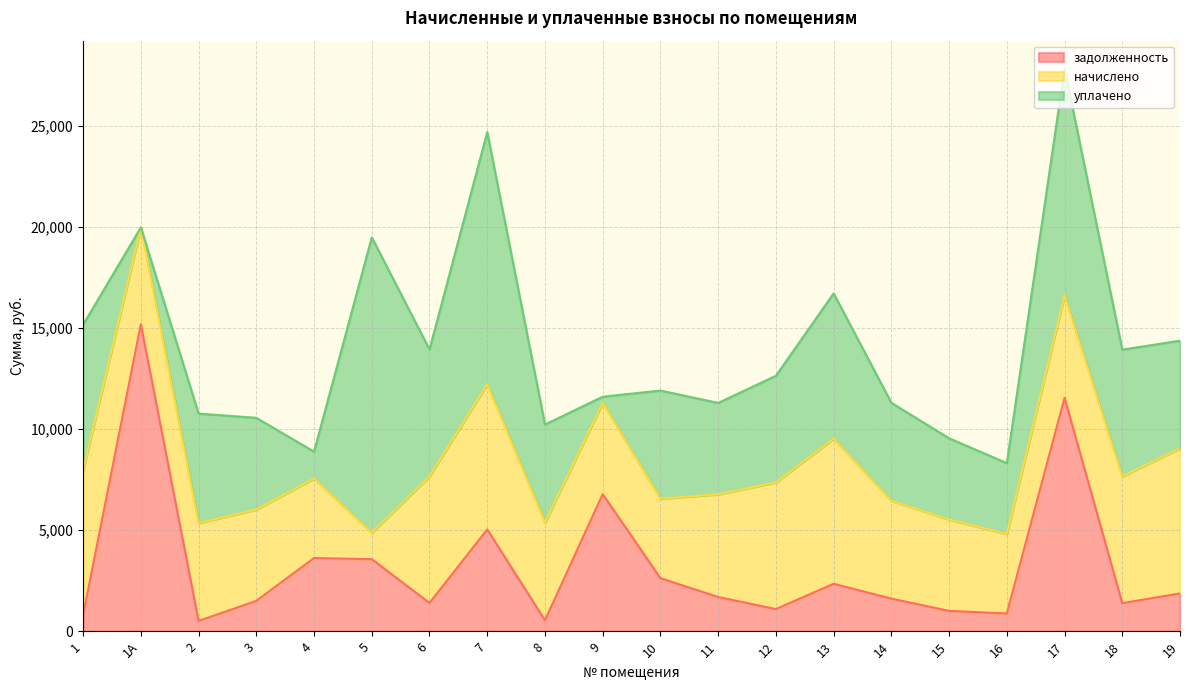

True or false: уплачено and задолженность cross at least once.

True